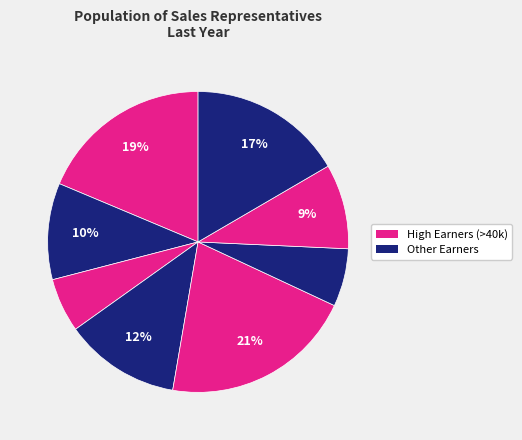

Count the number of slices in the pie.

8